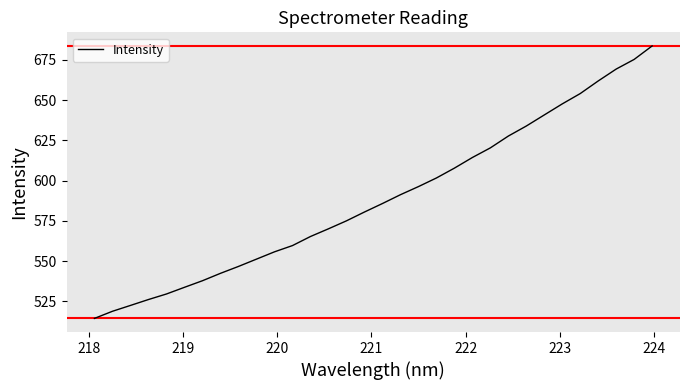

Does the chart display data point markers on the line(s)?

No